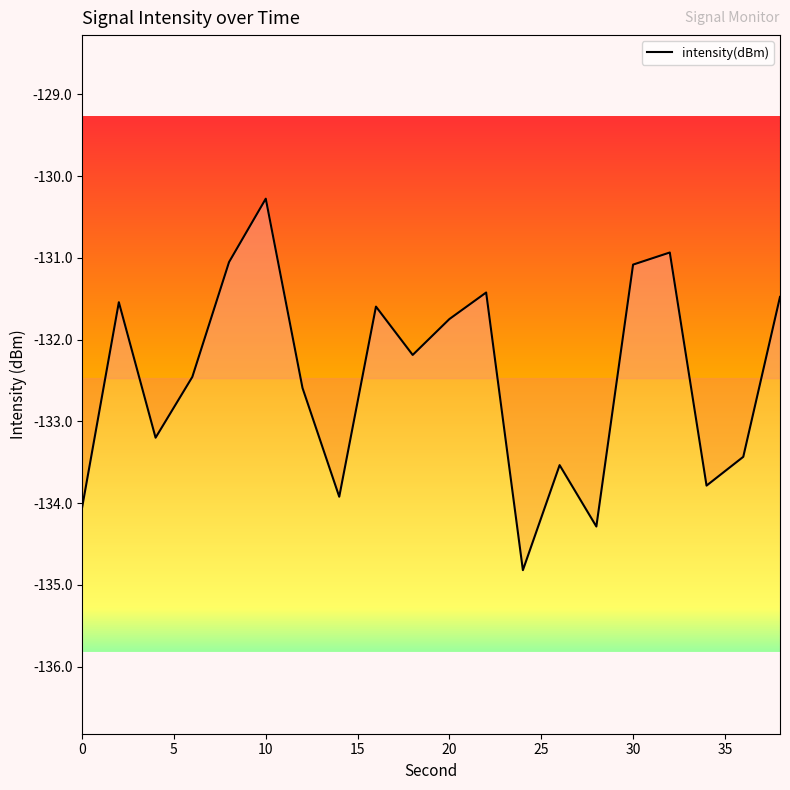

Does the chart display data point markers on the line(s)?

No